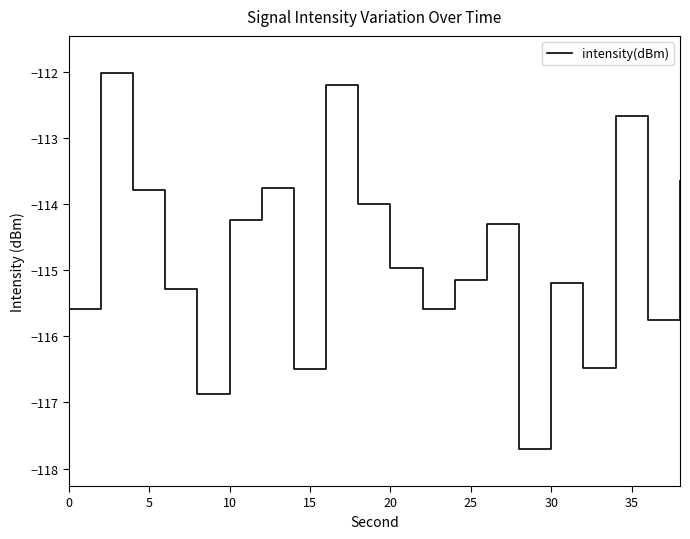

Reading left to right, extract all data points from this chart.

-115.6	-112.0	-113.8	-115.3	-116.9	-114.2	-113.8	-116.5	-112.2	-114.0	-115.0	-115.6	-115.1	-114.3	-117.7	-115.2	-116.5	-112.7	-115.7	-113.6